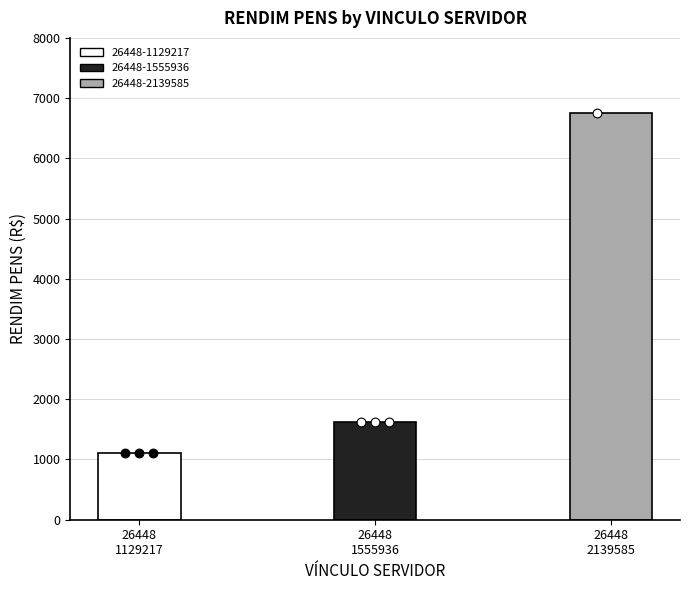

What is the ratio of the value at 26448
1129217 to the value at 26448
1555936?

0.7